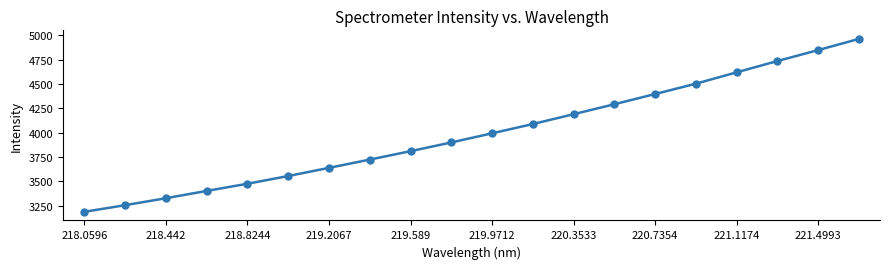

How many lines are shown in the chart?

1